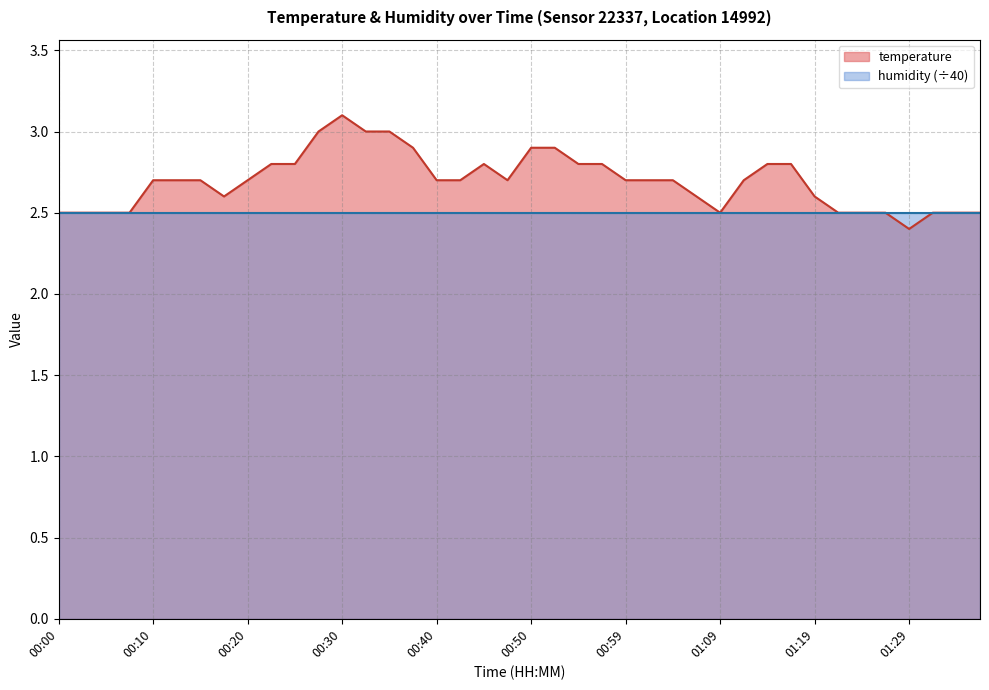

Approximately how many times larger is the value at 01:04 compared to 01:34?

1.1